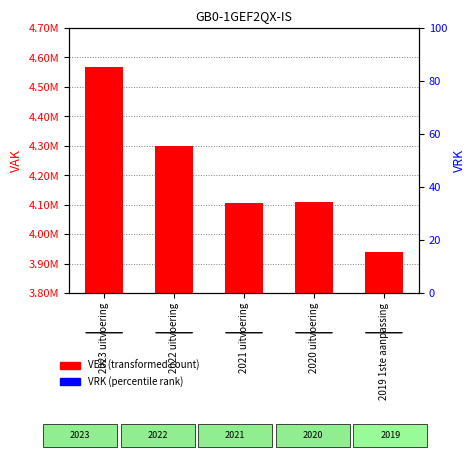

What is the difference between the highest and lowest values at 2022 uitvoering?

4299596